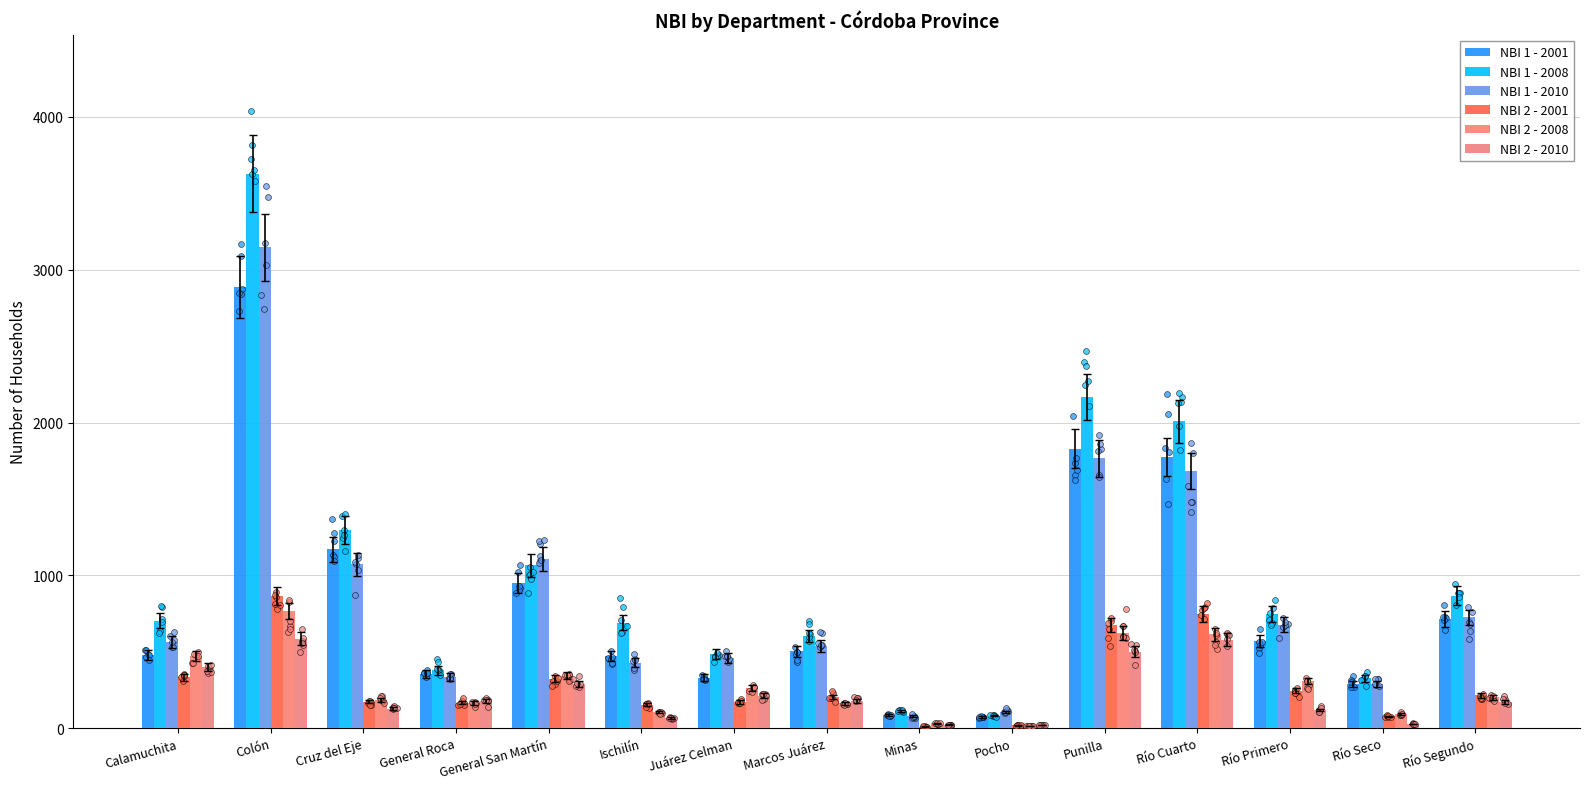

Which series reaches the maximum Y coordinate?

NBI 1 - 2008